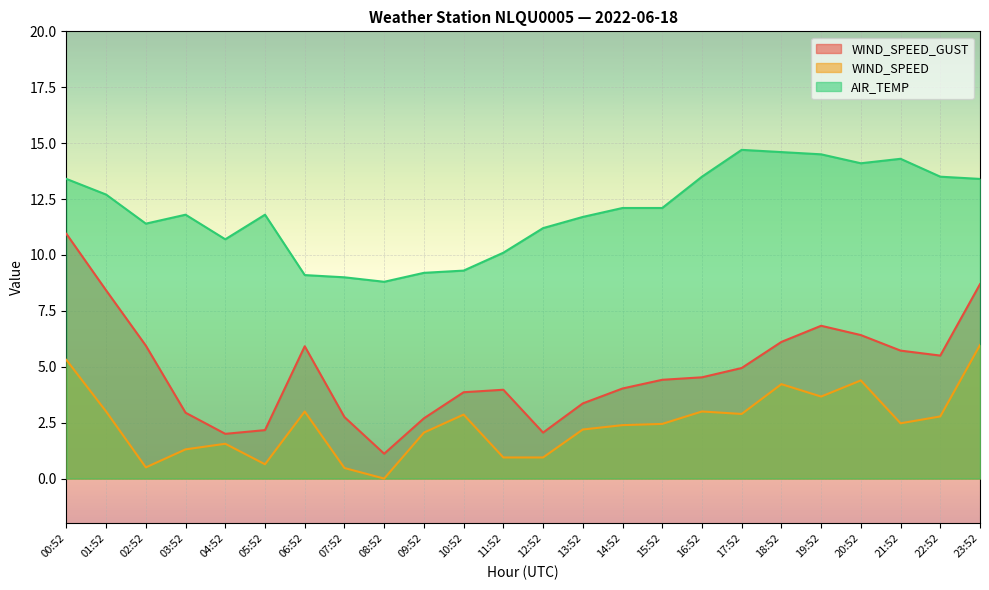

The value of WIND_SPEED at 18:52 is 7.2. True or false?

False